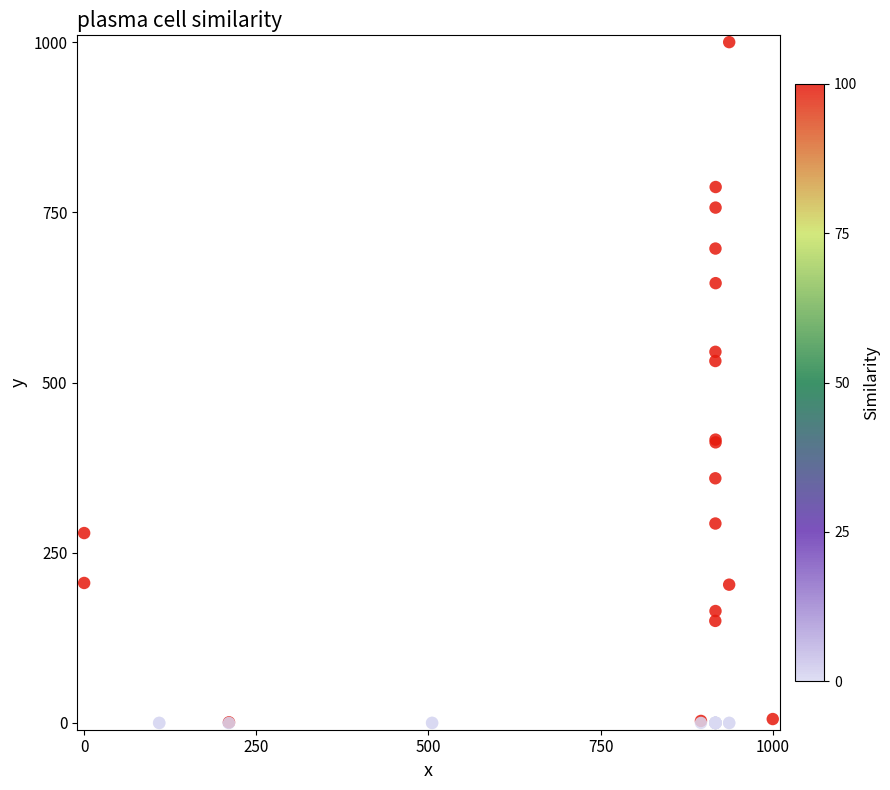

What Y value in the scatter plot is closest to 500?

531.6